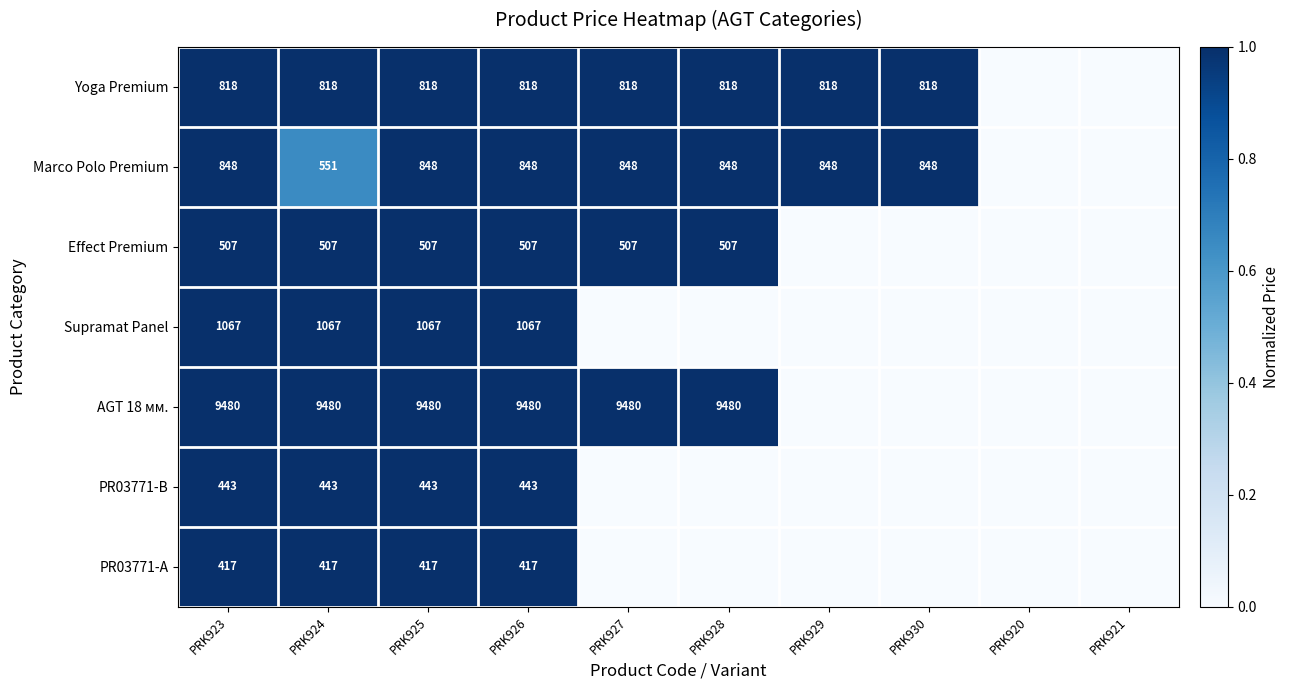

What is the sum of the Supramat Panel values at PRK923 and PRK926?

2134